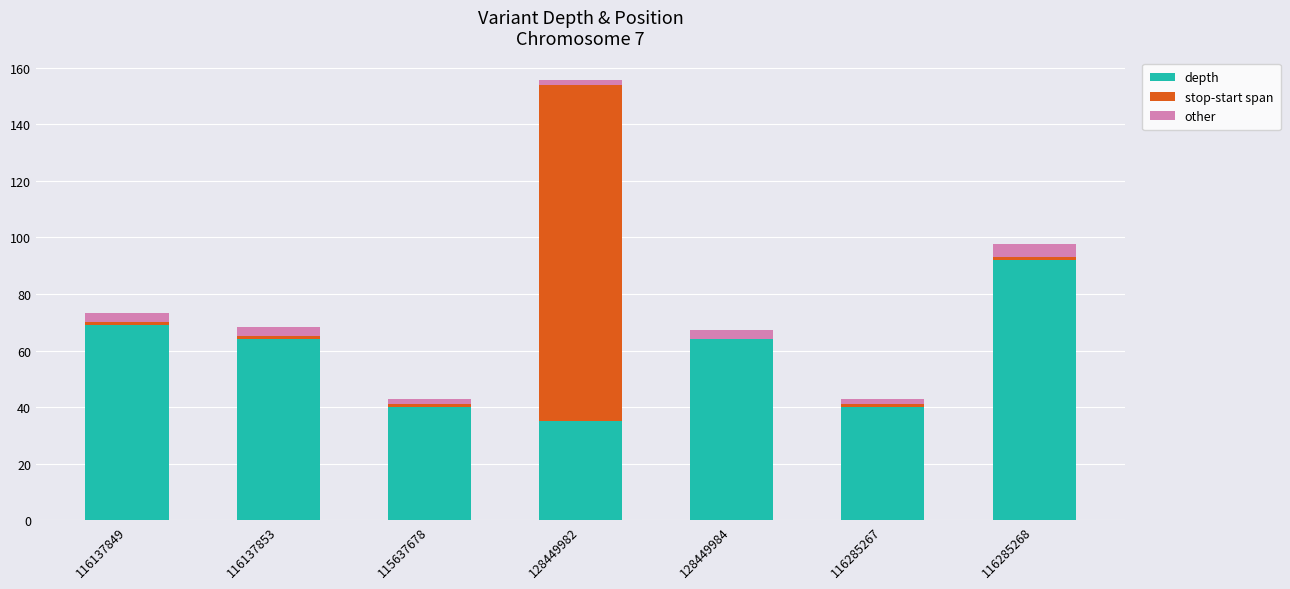

At which category is the sum across all series the highest?

128449982